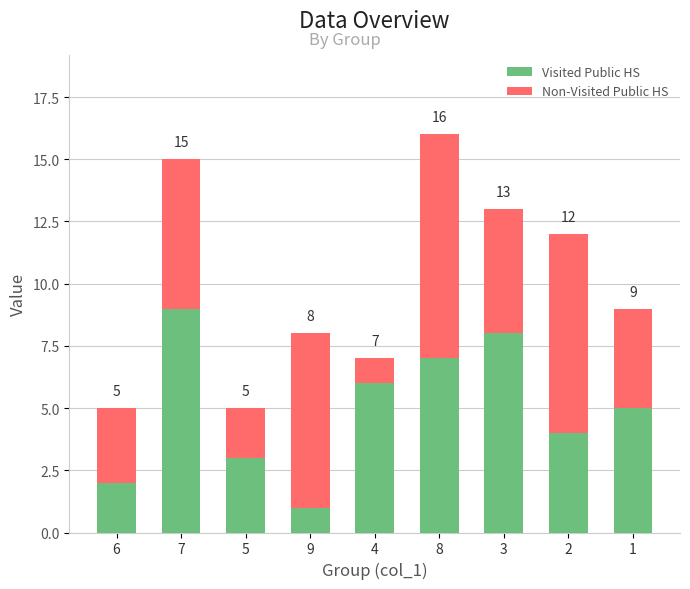

How many Visited Public HS values are between 3 and 7?

5